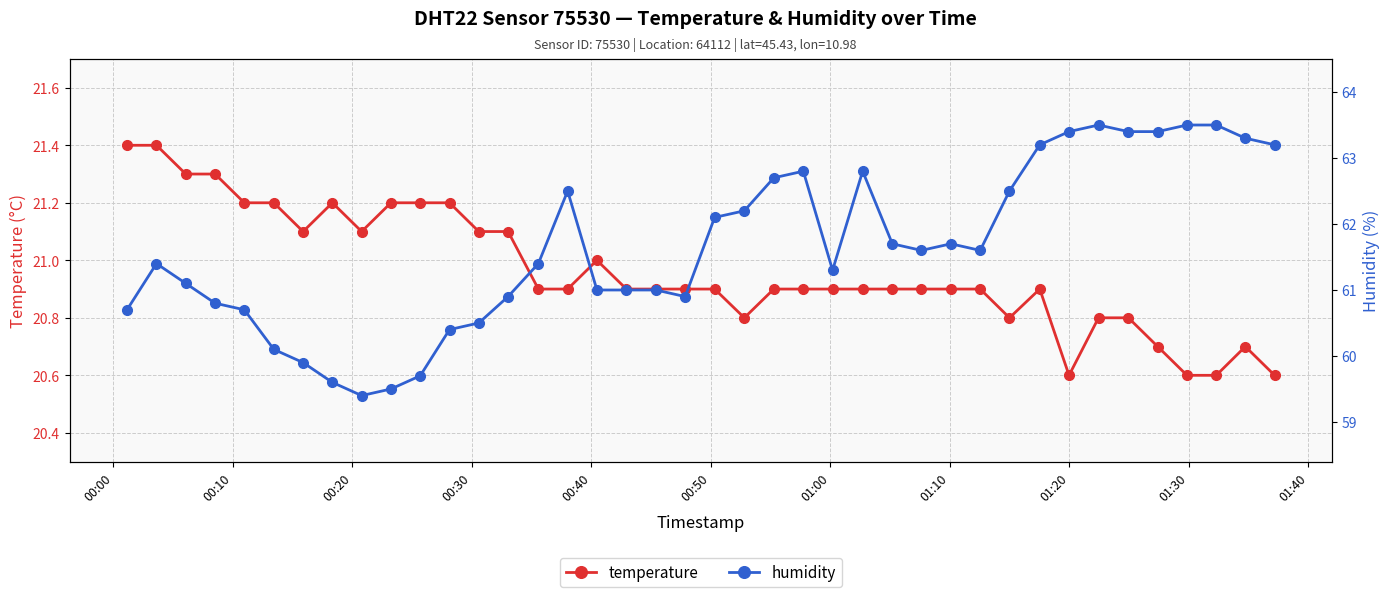

How many data points in humidity are less than 61?

13